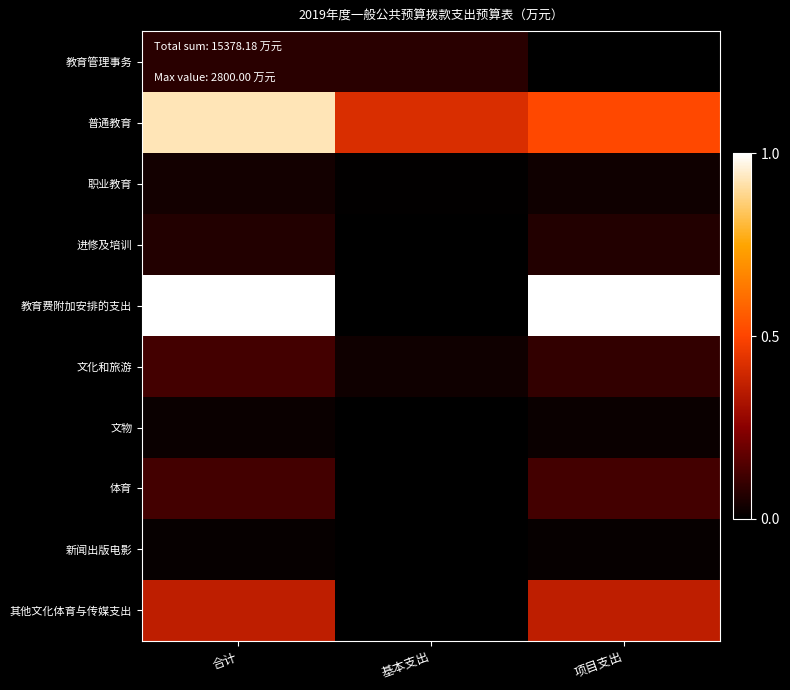

Count the number of categories in the chart.

3